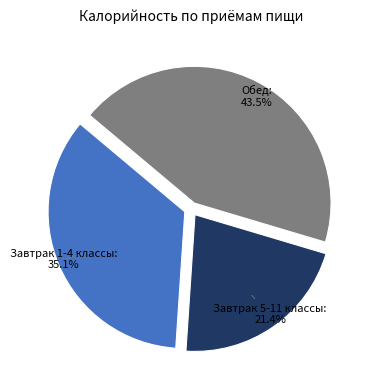

Rank the categories by value from highest to lowest.

Обед, Завтрак 1-4 классы, Завтрак 5-11 классы